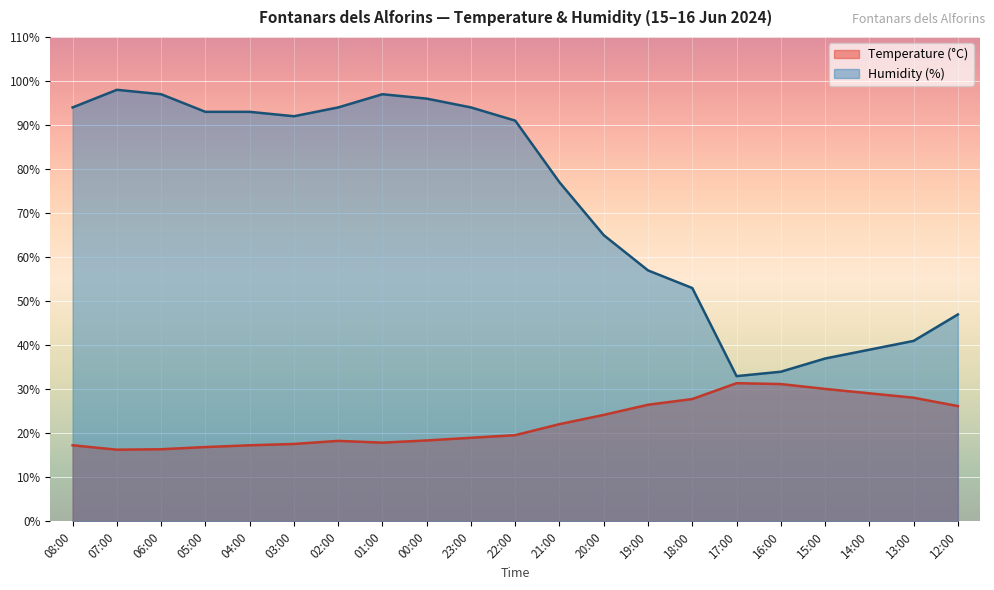

Rank the categories by Temperature (°C) value from highest to lowest.

17:00, 16:00, 15:00, 14:00, 13:00, 18:00, 19:00, 12:00, 20:00, 21:00, 22:00, 23:00, 00:00, 02:00, 01:00, 03:00, 08:00, 04:00, 05:00, 06:00, 07:00